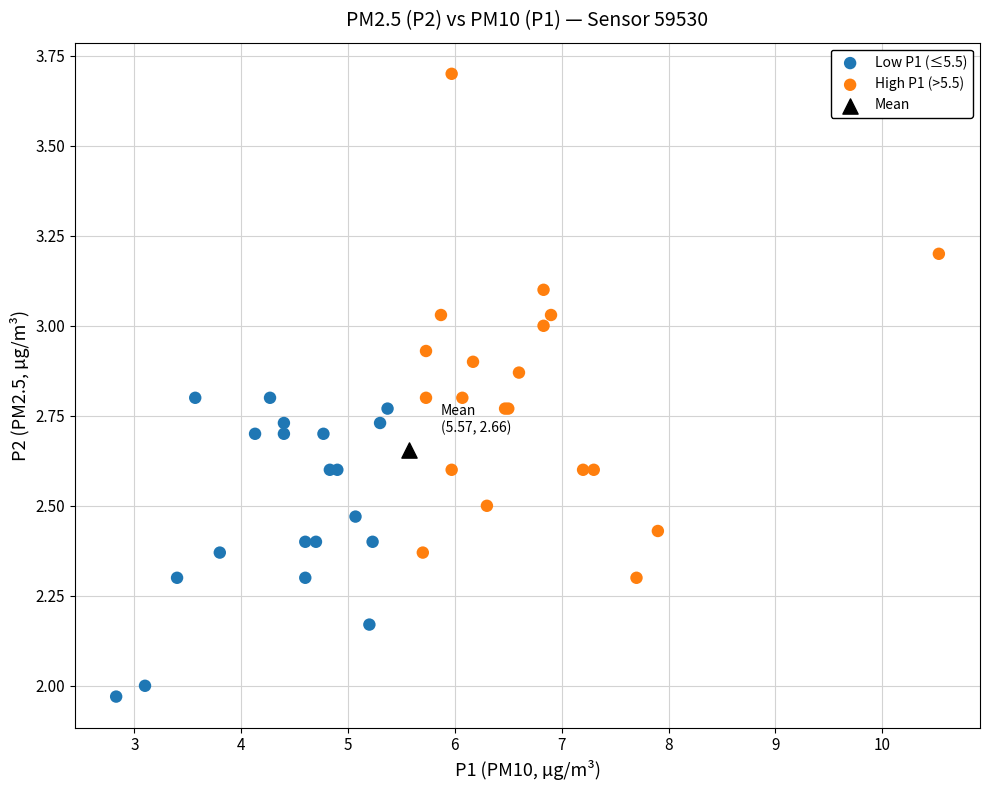

What are all the series names shown in the legend?

Low P1 (≤5.5), High P1 (>5.5), Mean